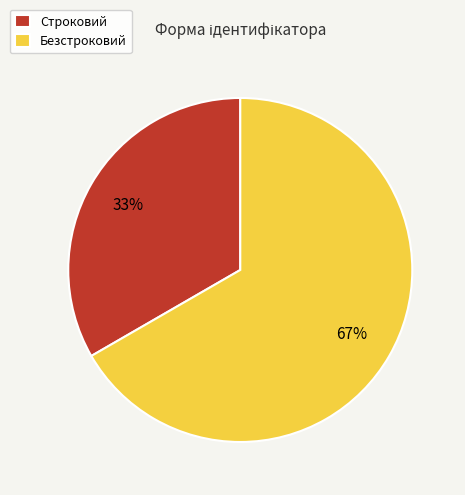

Is Безстроковий the majority of the pie?

Yes